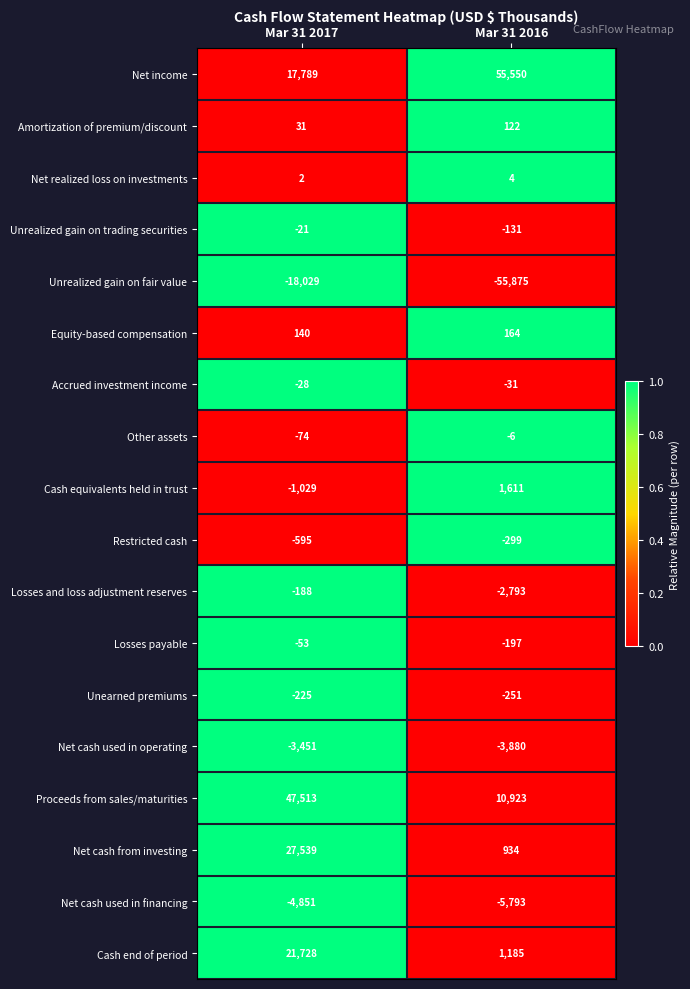

Rank the series by their maximum value, from lowest to highest.

Unrealized gain on fair value, Net cash used in financing, Net cash used in operating, Restricted cash, Unearned premiums, Losses and loss adjustment reserves, Losses payable, Accrued investment income, Unrealized gain on trading securities, Other assets, Net realized loss on investments, Amortization of premium/discount, Equity-based compensation, Cash equivalents held in trust, Cash end of period, Net cash from investing, Proceeds from sales/maturities, Net income